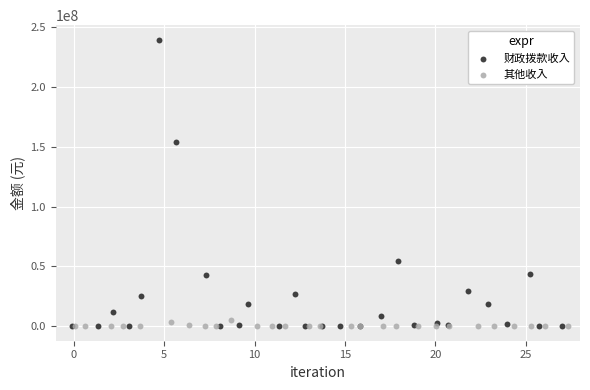

Which series has the largest Y range (max minus min)?

财政拨款收入